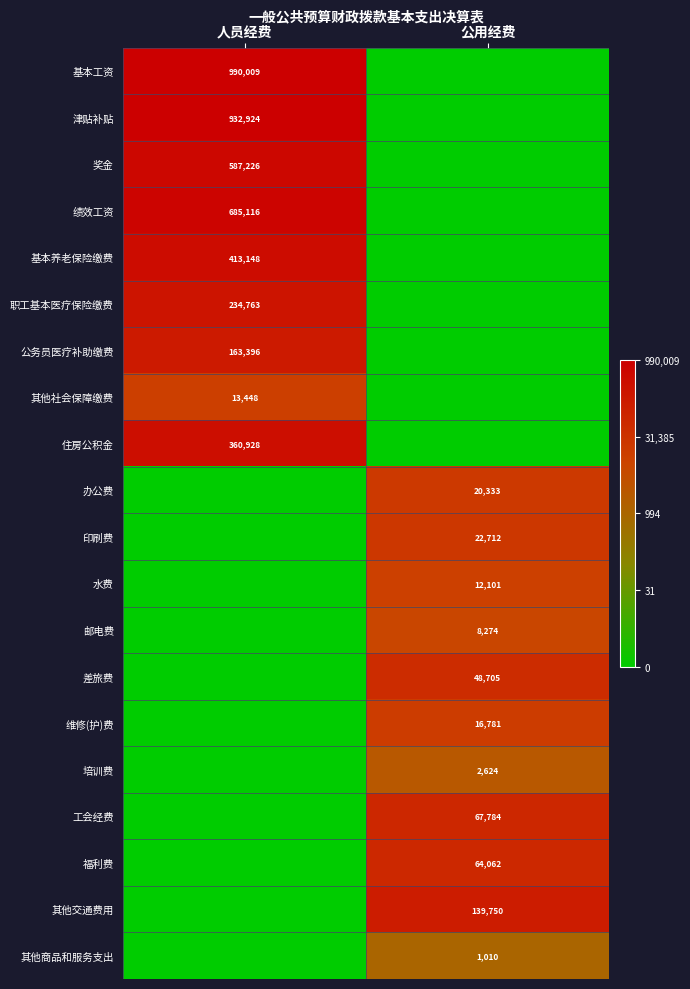

Is the value of 住房公积金 at 人员经费 greater than the value of 基本工资 at 人员经费?

No